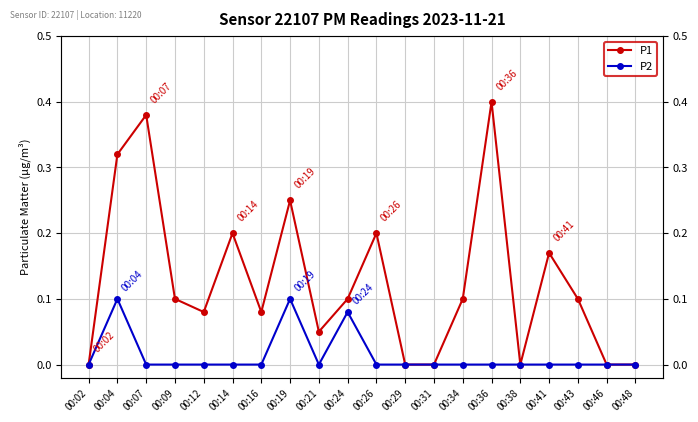

At 00:21, list the series in order from smallest to largest.

P2, P1